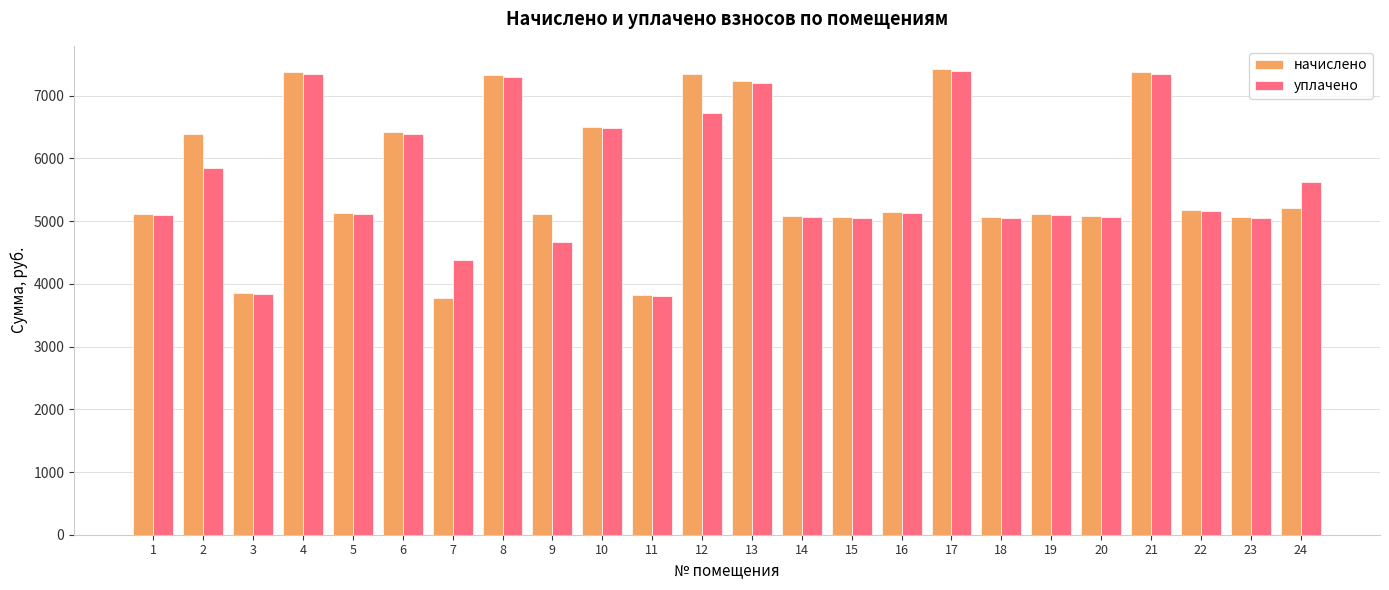

At how many categories does at least one series exceed 6051?

9